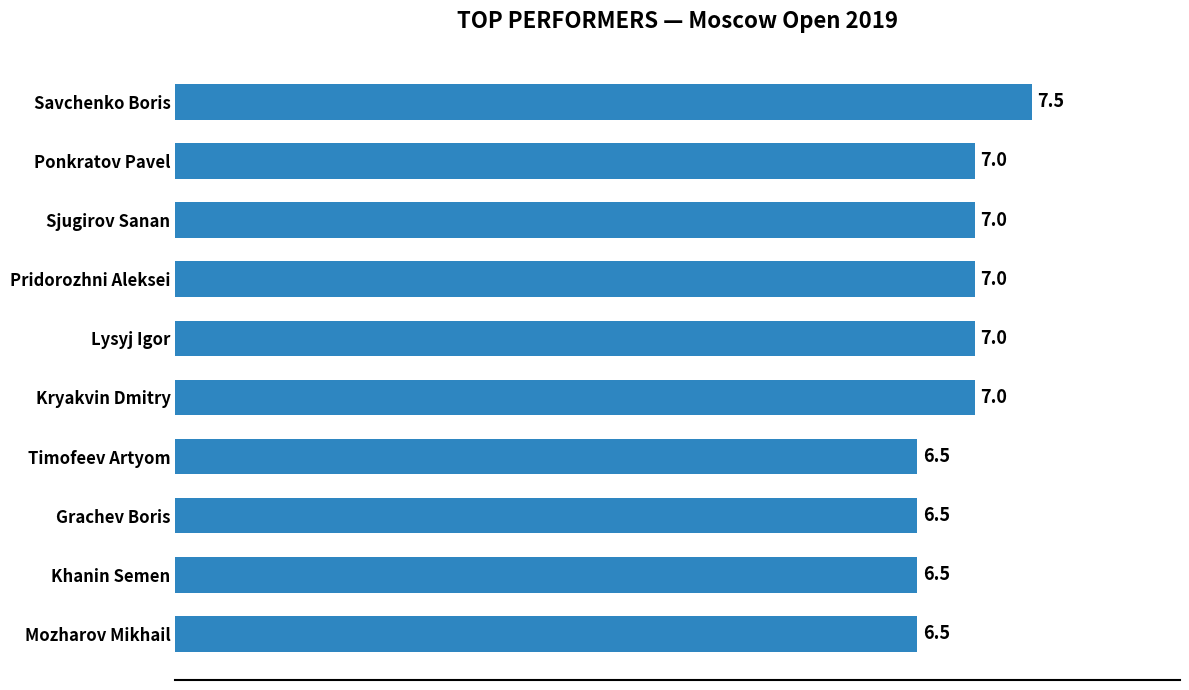

Count the number of data series in this chart.

1